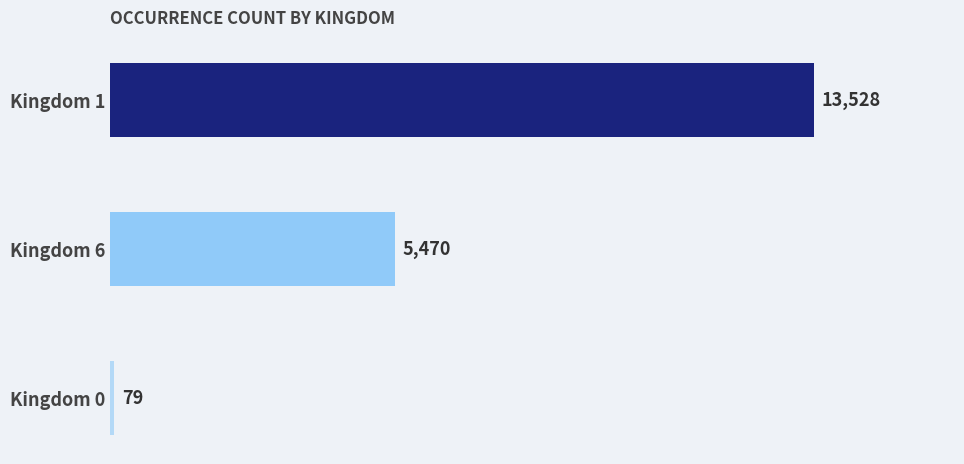

How many values are below 5470?

1